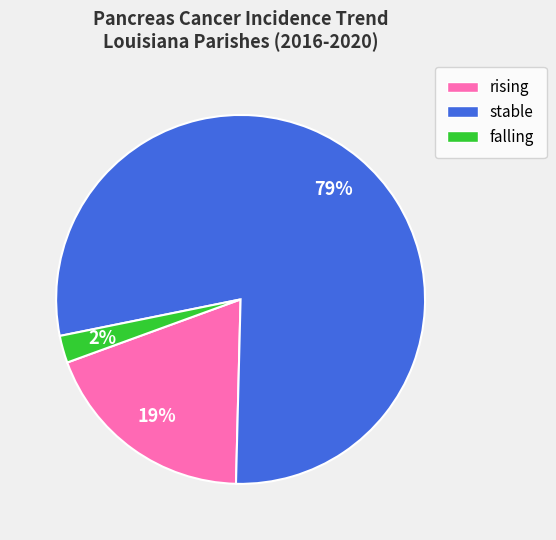

Which has a higher value, rising or falling?

rising